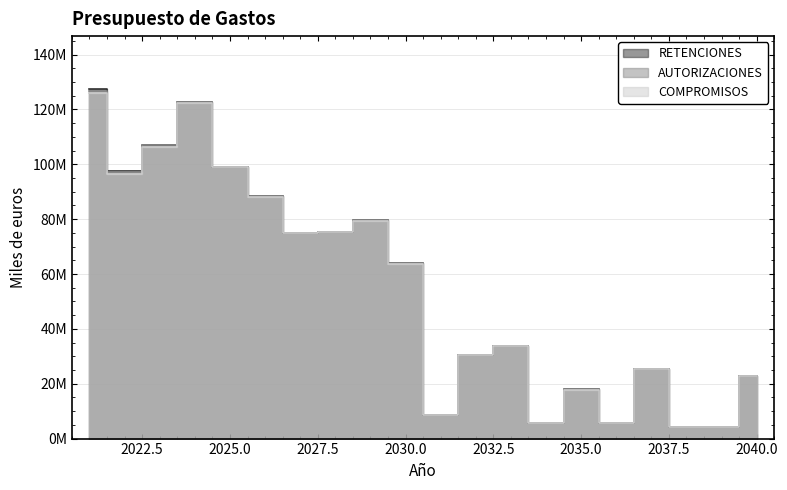

Reading left to right, list all the values displayed in this chart.

RETENCIONES: 127616817	97725218	107235582	122768342	99069149	88305522	74972598	75420186	79635836	63879493	8564838	30481409	33752534	5804319	17972950	5724376	25547749	4172684	4158570	22953727
AUTORIZACIONES: 126823143	97327394	106918103	122739399	99064979	88305117	74972318	75419953	79635651	63879358	8564751	30481368	33752534	5804319	17972950	5724376	25547749	4172684	4158570	22953727
COMPROMISOS: 125929022	96638372	106436956	122493047	98867741	88141235	74813531	75267052	79490521	63751127	8442646	30361747	33642229	5706262	17880613	5661193	25508839	4135190	4138152	22943715